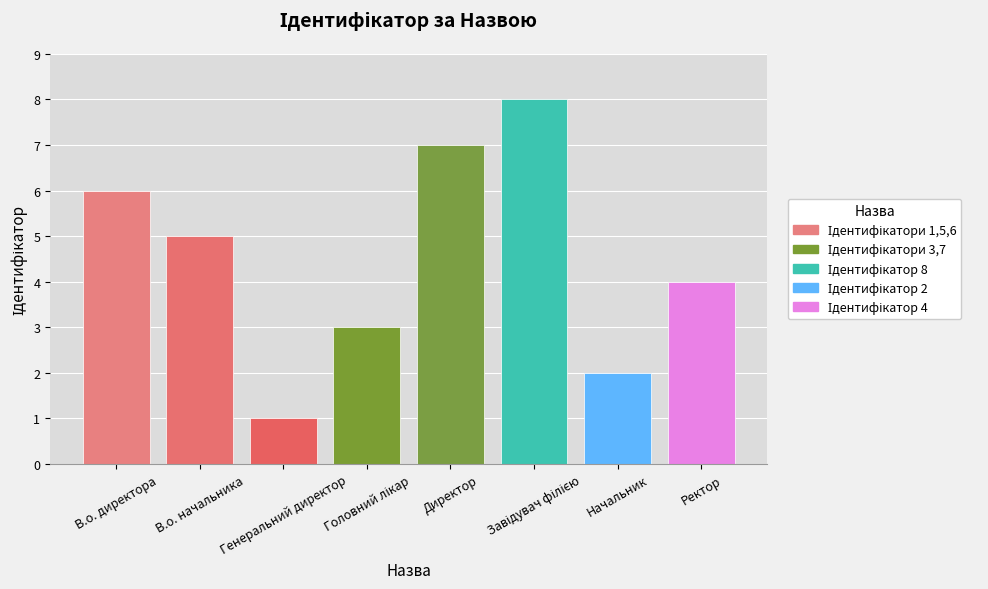

Count the number of categories in the chart.

8